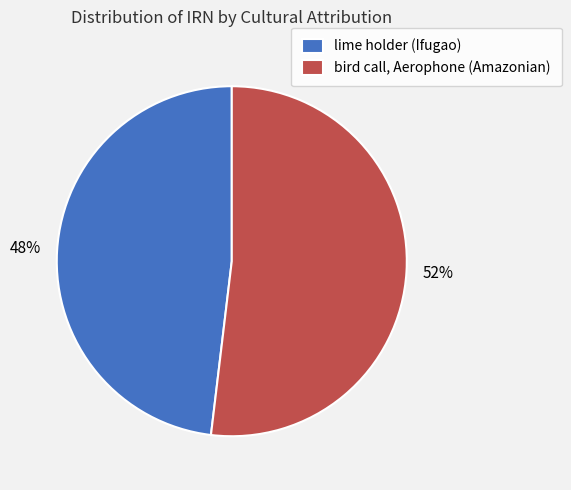

What is the ratio of the value at lime holder (Ifugao) to the value at bird call, Aerophone (Amazonian)?

0.9